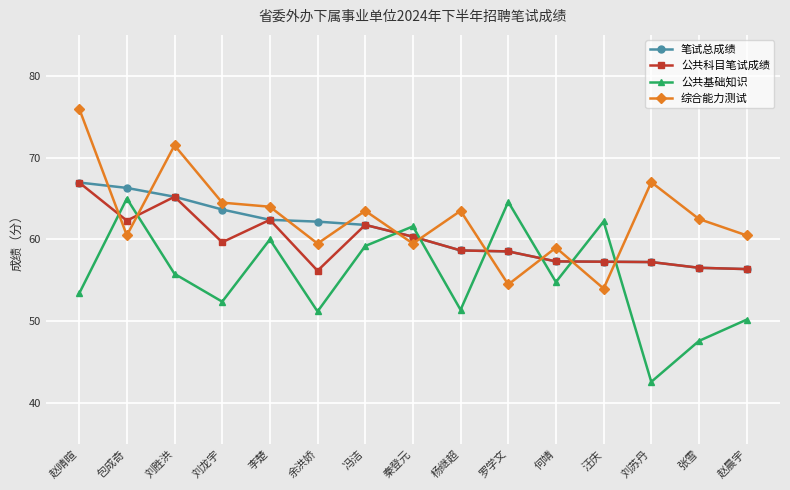

Rank the series at 余洪娇 from highest to lowest value.

笔试总成绩, 综合能力测试, 公共科目笔试成绩, 公共基础知识